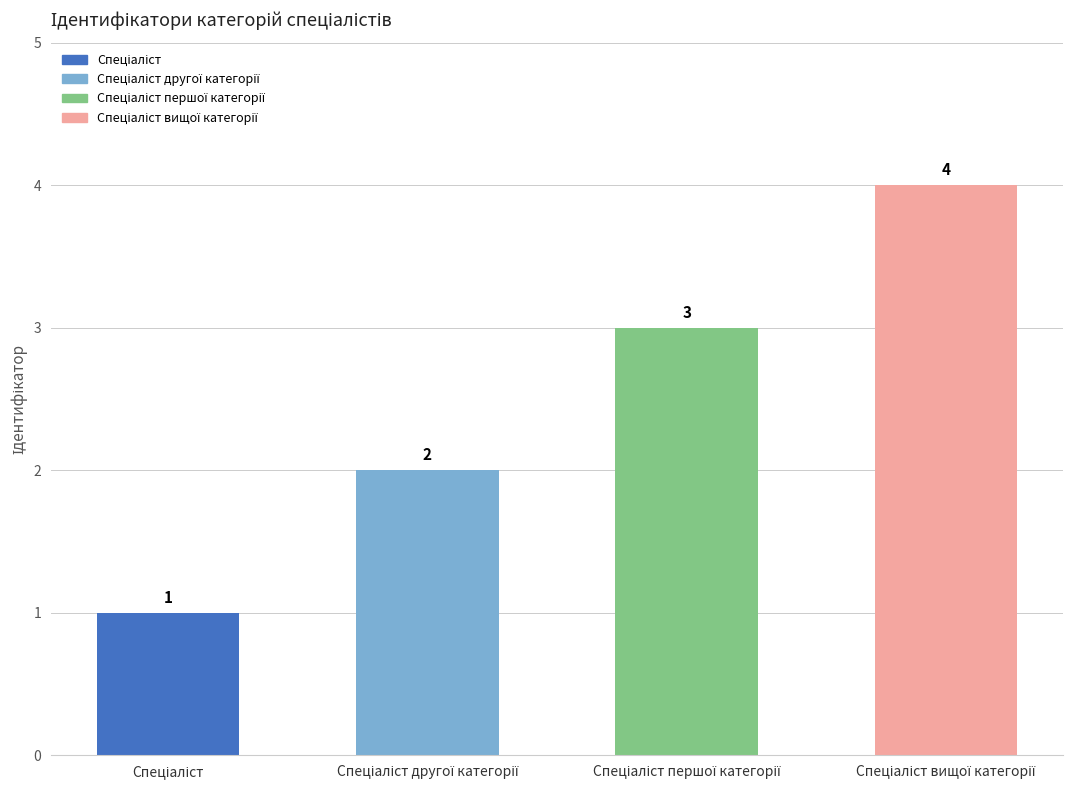

What is the difference between the maximum and second lowest values?

2